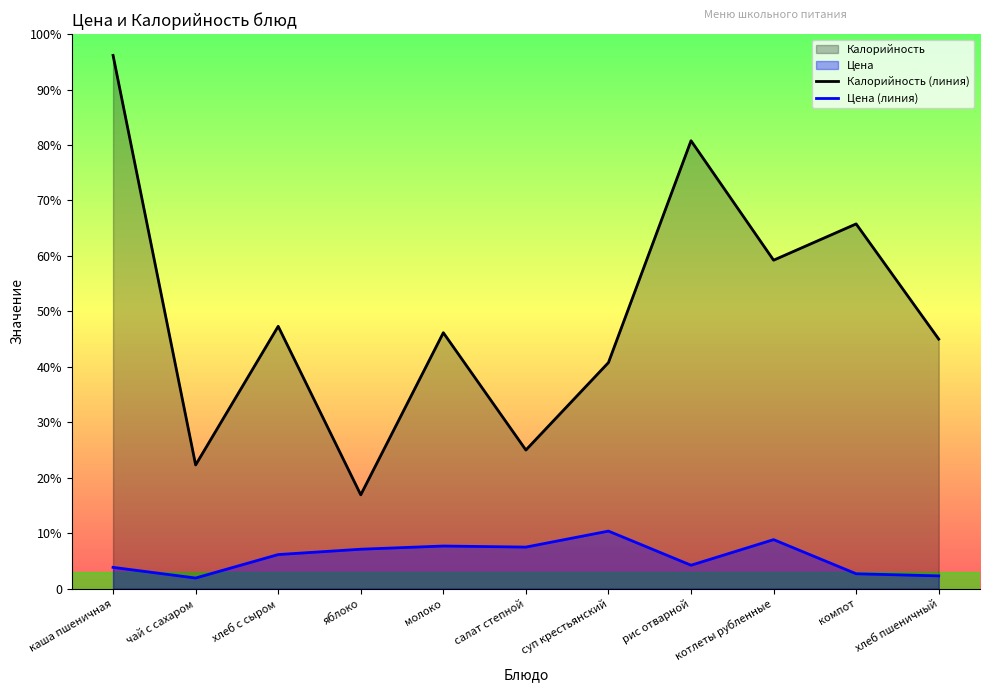

Where is the first local maximum for Калорийность (линия)?

хлеб с сыром